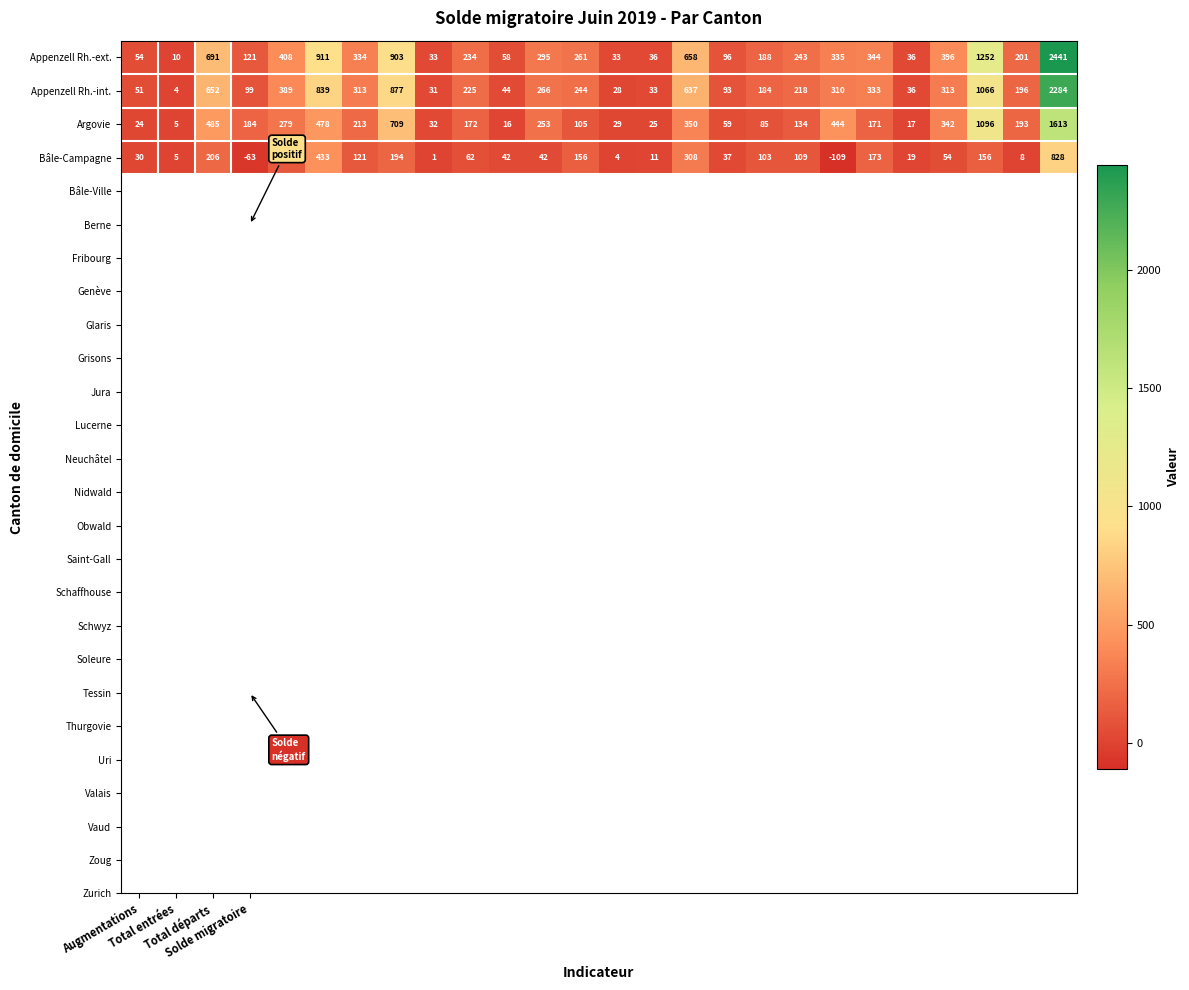

What is the smallest value displayed?

-109